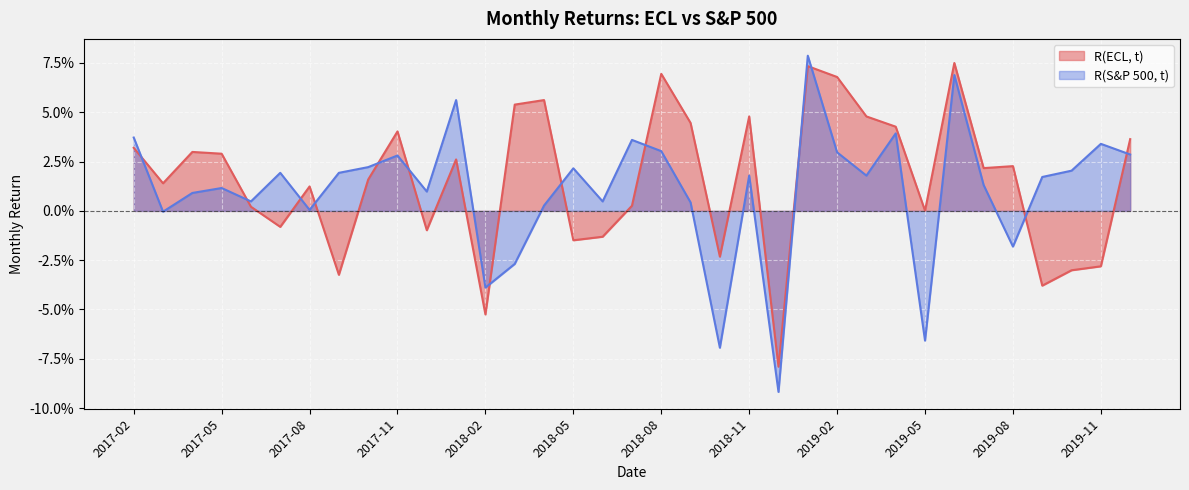

What is the maximum value shown in the chart?

0.1